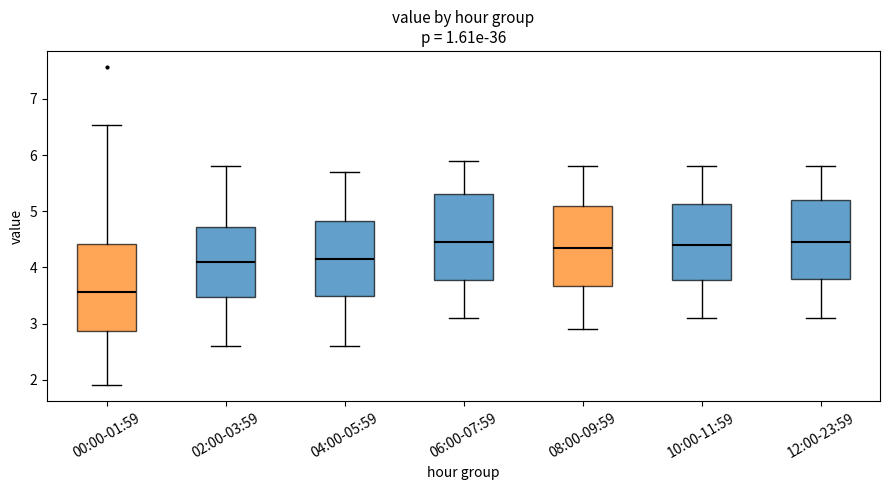

Where is the lower edge of the box for 02:00-03:59 on the y-axis? The values are not printed on the chart, so give them approximately, as read against the axis.

3.5